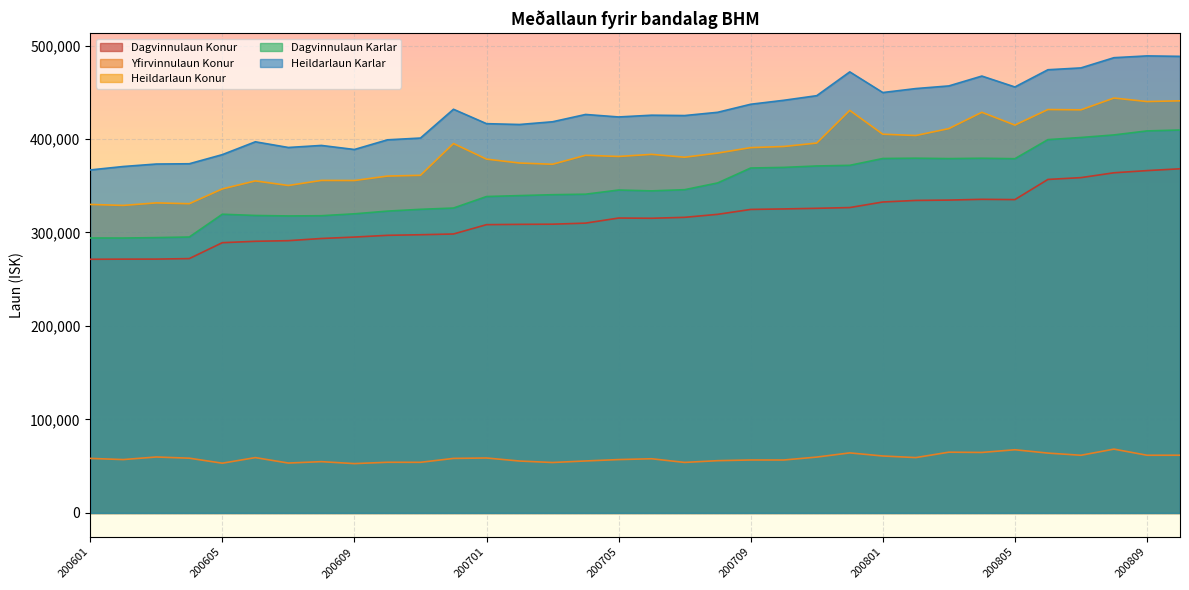

List the labels in order of Dagvinnulaun Karlar value, smallest first.

200602, 200601, 200603, 200604, 200607, 200608, 200606, 200605, 200609, 200610, 200611, 200612, 200701, 200702, 200703, 200704, 200706, 200705, 200707, 200708, 200709, 200710, 200711, 200712, 200805, 200803, 200801, 200804, 200802, 200806, 200807, 200808, 200809, 200810